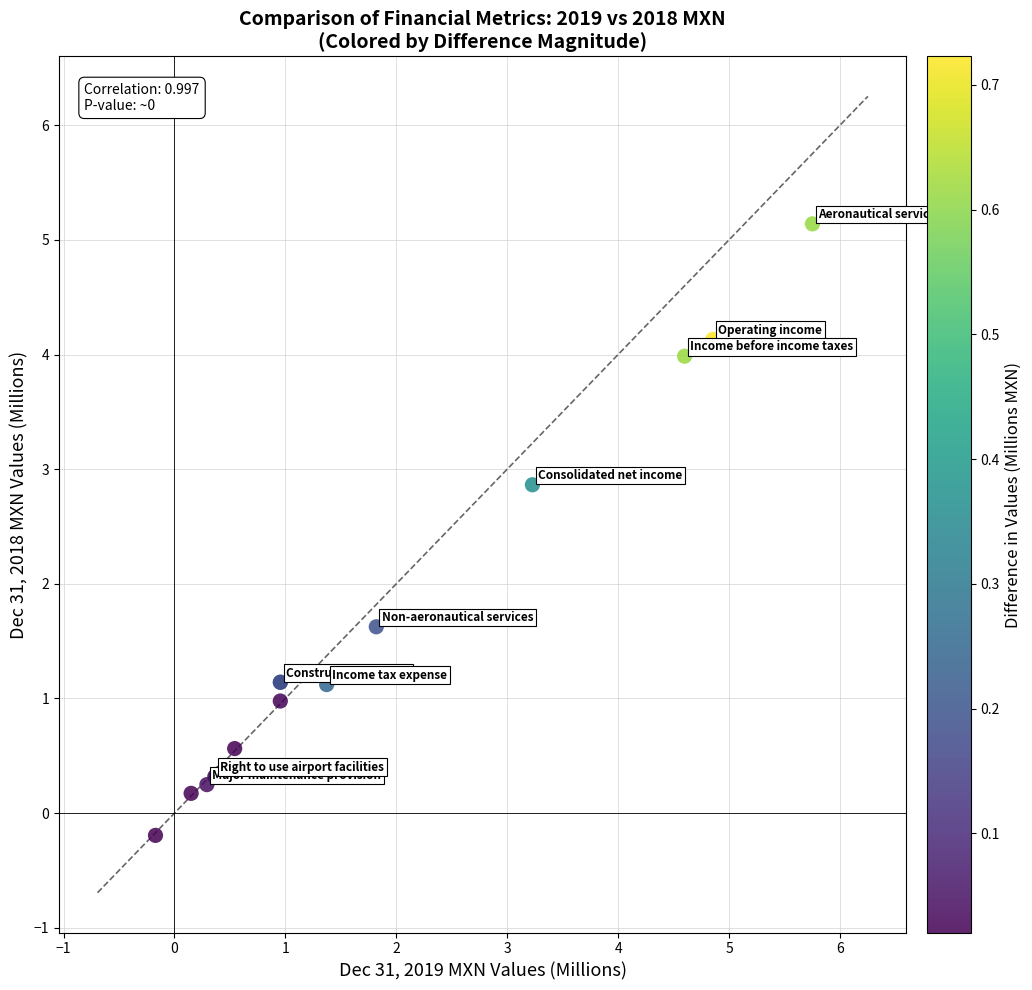

What Y value in the scatter plot is closest to 2?

1.6